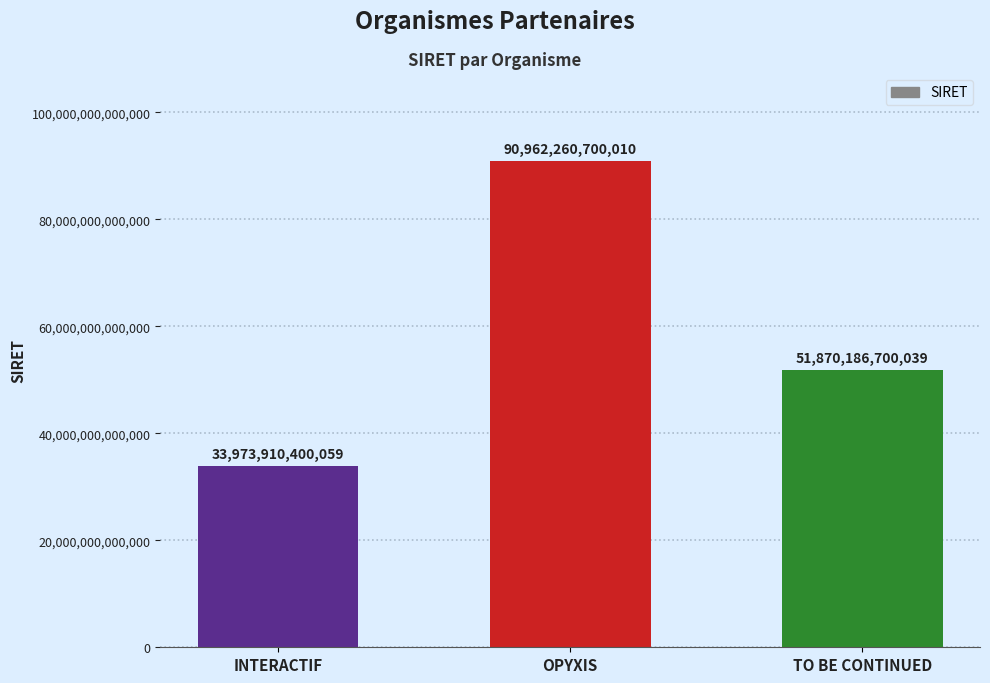

Which category has the highest value across all series?

OPYXIS